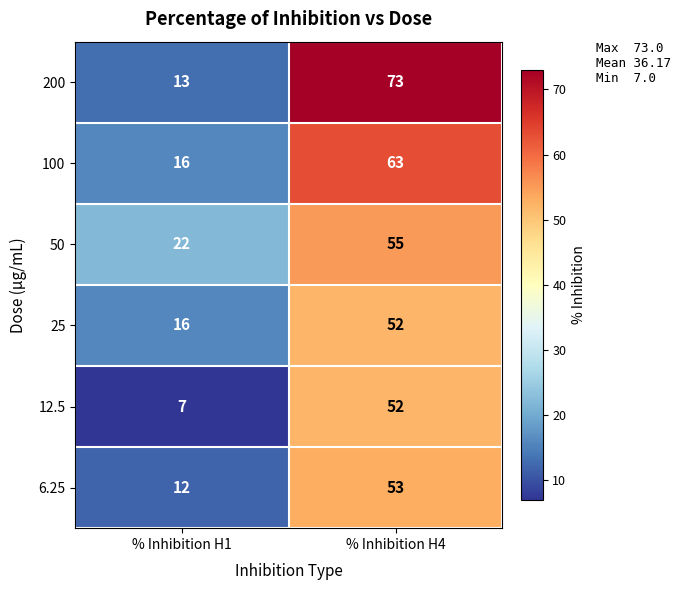

What is the maximum value shown in the chart?

73